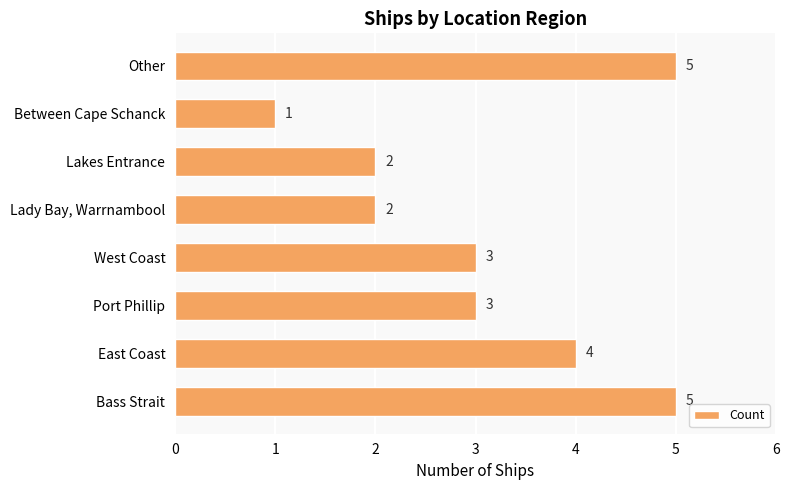

How many categories are shown in the chart?

8